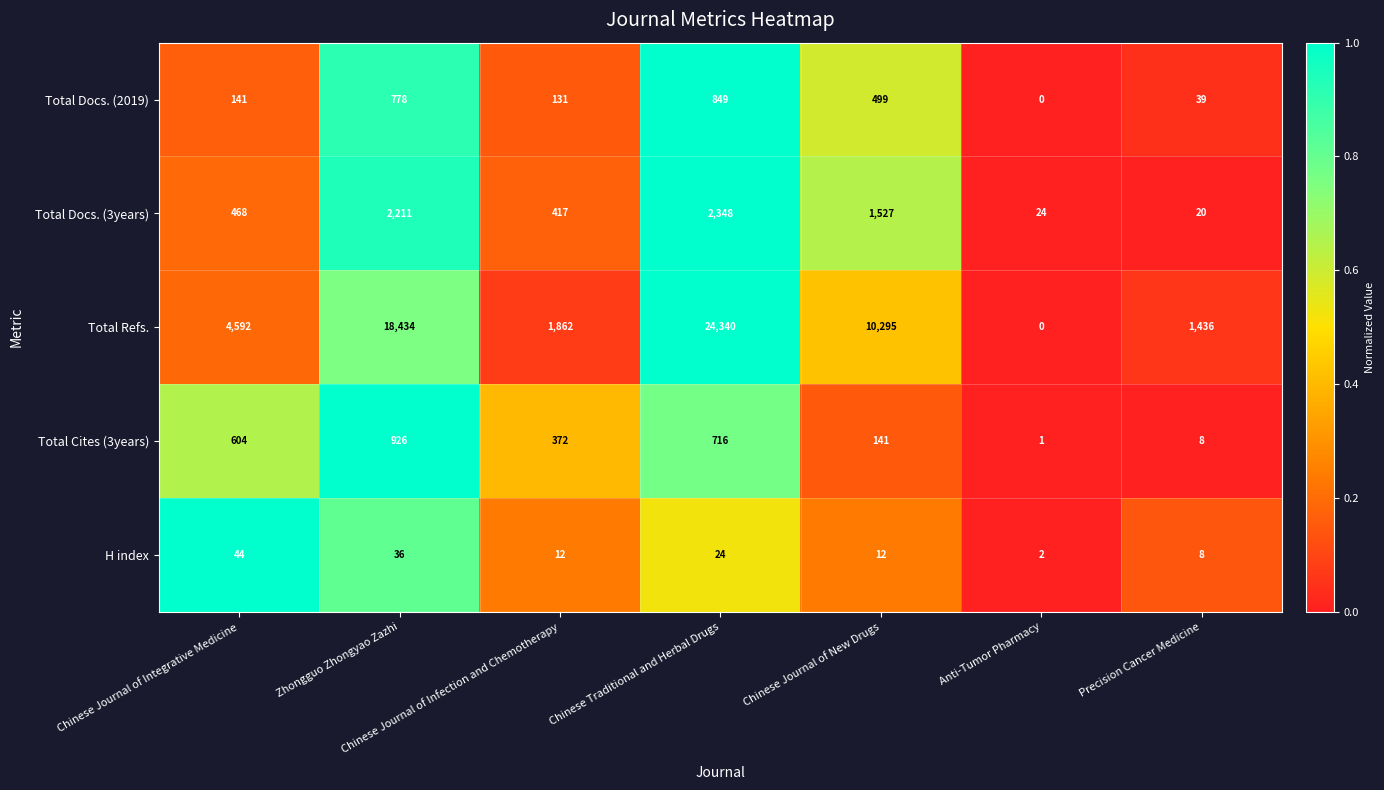

Is the value of H index at Precision Cancer Medicine greater than the value of Total Docs. (2019) at Chinese Traditional and Herbal Drugs?

No